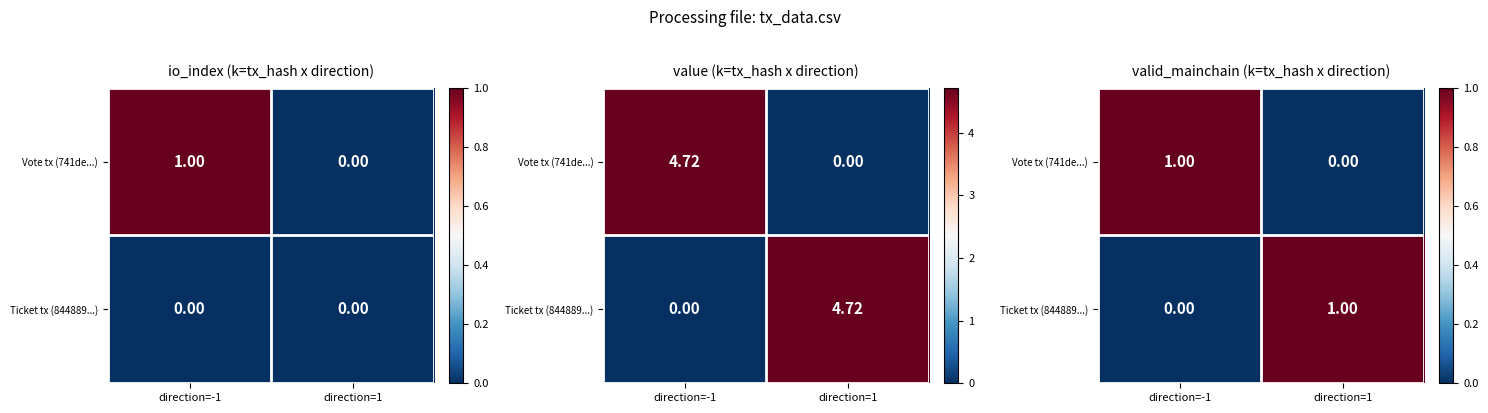

Where is Vote tx (741de...) nearest to the value 0?

direction=1